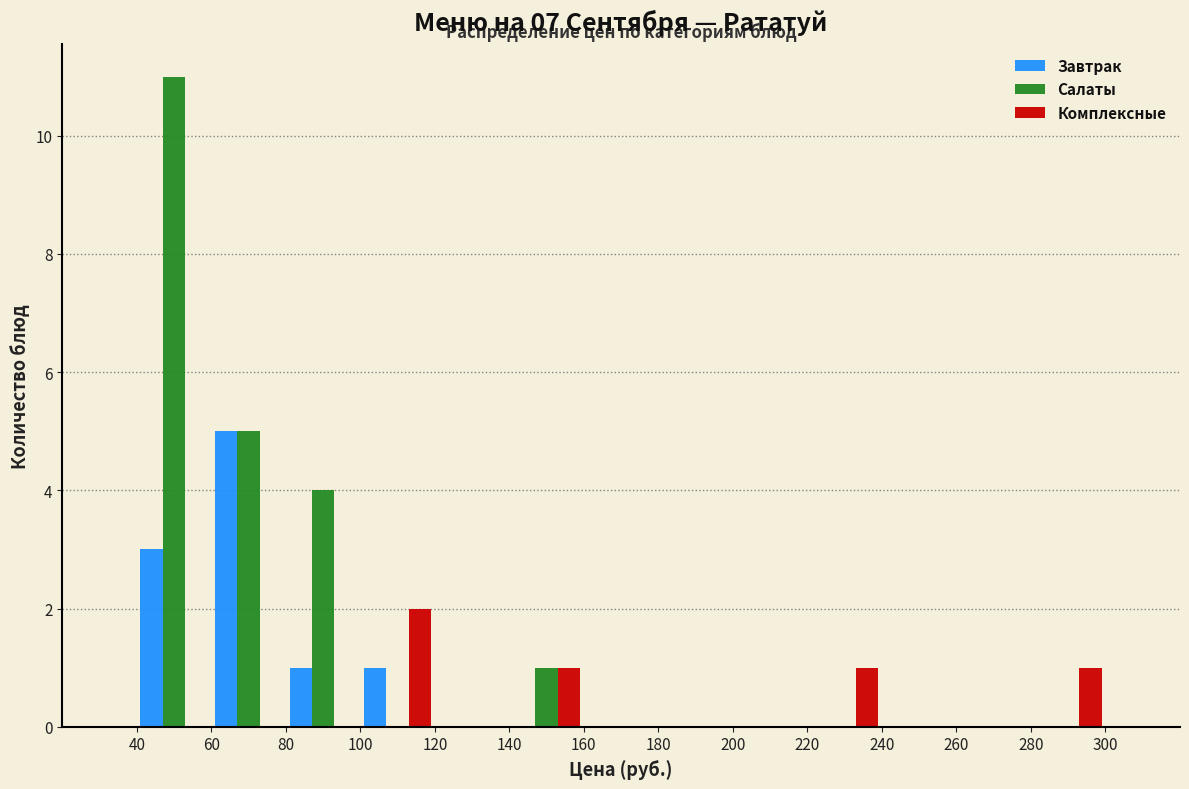

Reading left to right, list every range on the x-axis with the height of the bar of each series over it. The values are not printed on the chart, so give them approximately, as read against the axis.

40 to 60: Завтрак=3	Салаты=11	Комплексные=0
60 to 80: Завтрак=5	Салаты=5	Комплексные=0
80 to 100: Завтрак=1	Салаты=4	Комплексные=0
100 to 120: Завтрак=1	Салаты=0	Комплексные=2
120 to 140: Завтрак=0	Салаты=0	Комплексные=0
140 to 160: Завтрак=0	Салаты=1	Комплексные=1
160 to 180: Завтрак=0	Салаты=0	Комплексные=0
180 to 200: Завтрак=0	Салаты=0	Комплексные=0
200 to 220: Завтрак=0	Салаты=0	Комплексные=0
220 to 240: Завтрак=0	Салаты=0	Комплексные=1
240 to 260: Завтрак=0	Салаты=0	Комплексные=0
260 to 280: Завтрак=0	Салаты=0	Комплексные=0
280 to 300: Завтрак=0	Салаты=0	Комплексные=1